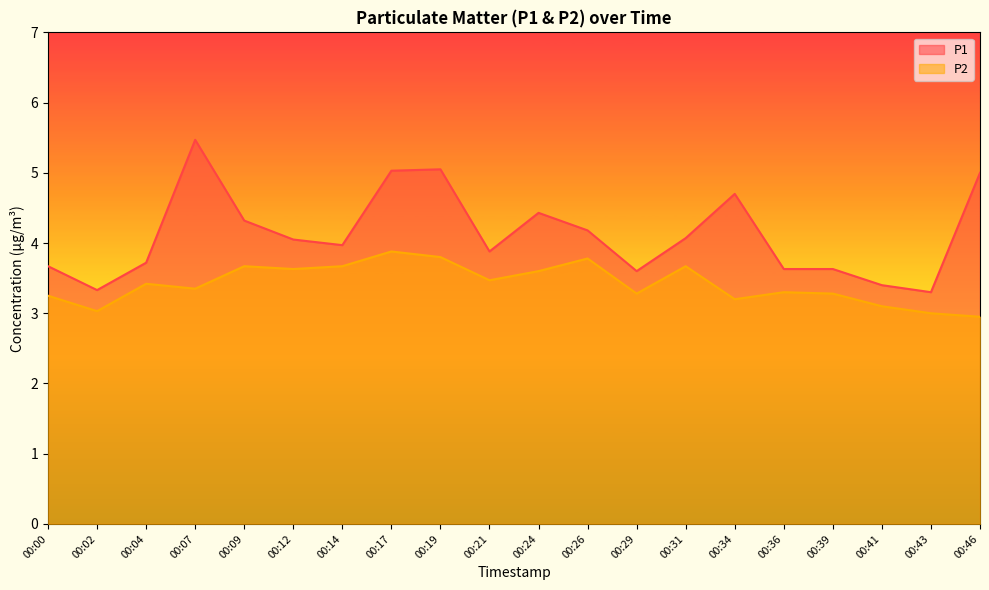

Reading left to right, list all the values displayed in this chart.

P1: 3.7	3.3	3.7	5.5	4.3	4.0	4.0	5.0	5.0	3.9	4.4	4.2	3.6	4.1	4.7	3.6	3.6	3.4	3.3	5.0
P2: 3.2	3.0	3.4	3.4	3.7	3.6	3.7	3.9	3.8	3.5	3.6	3.8	3.3	3.7	3.2	3.3	3.3	3.1	3.0	3.0